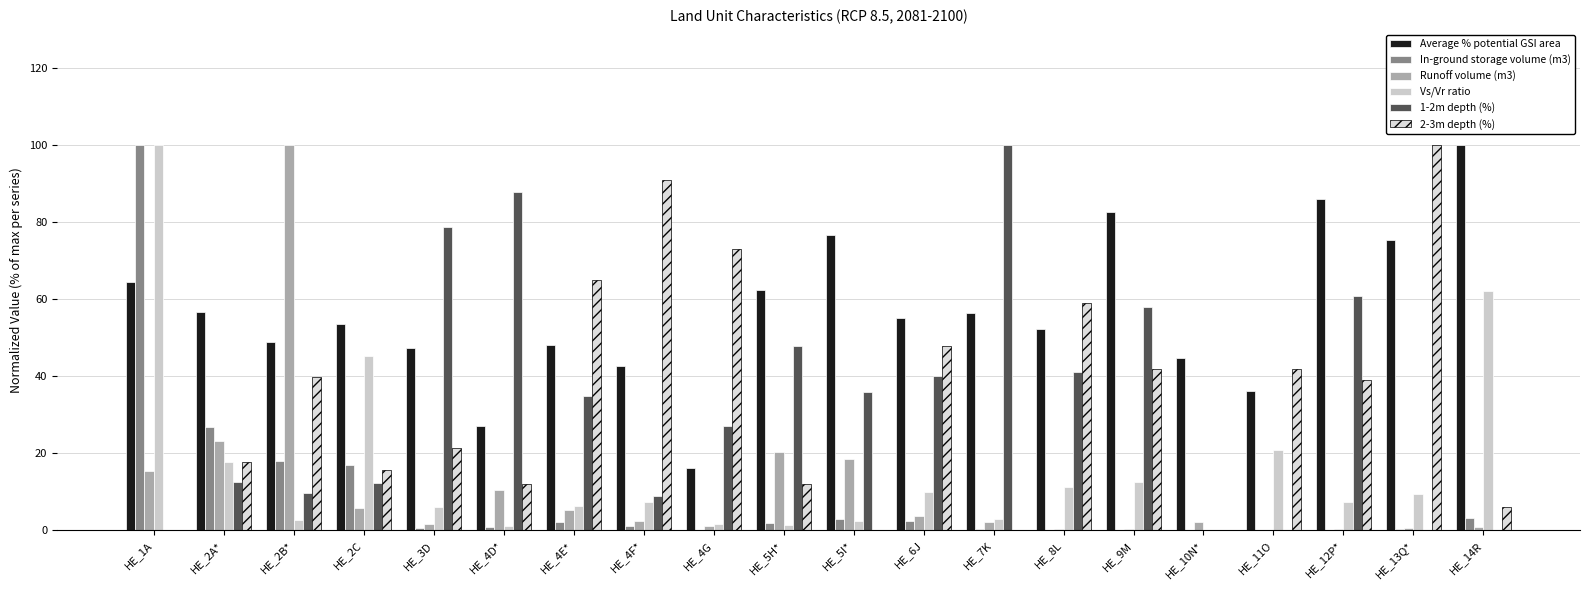

What is the spread (max minus min) of values at HE_8L?

58.8